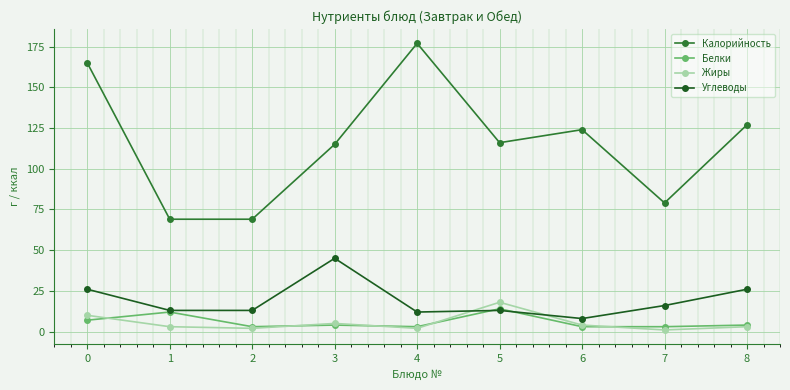

True or false: Белки has a value of 3 at 4.

True